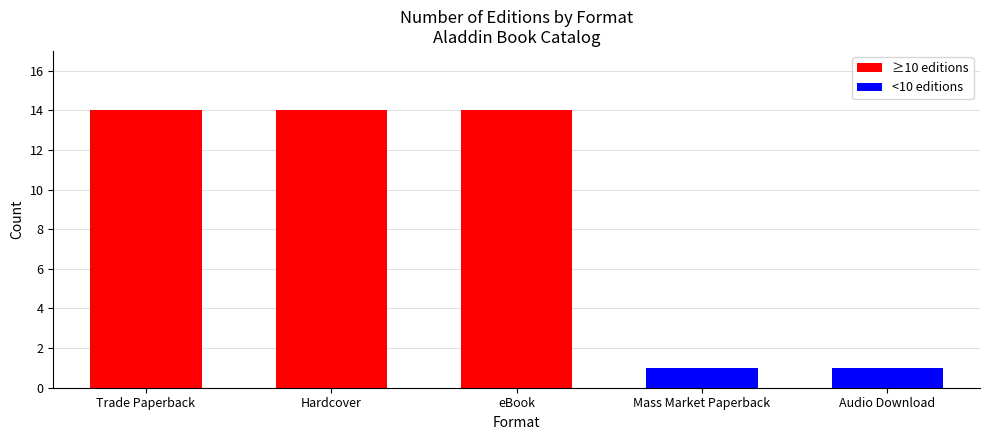

True or false: the data shows 14 at Hardcover.

True